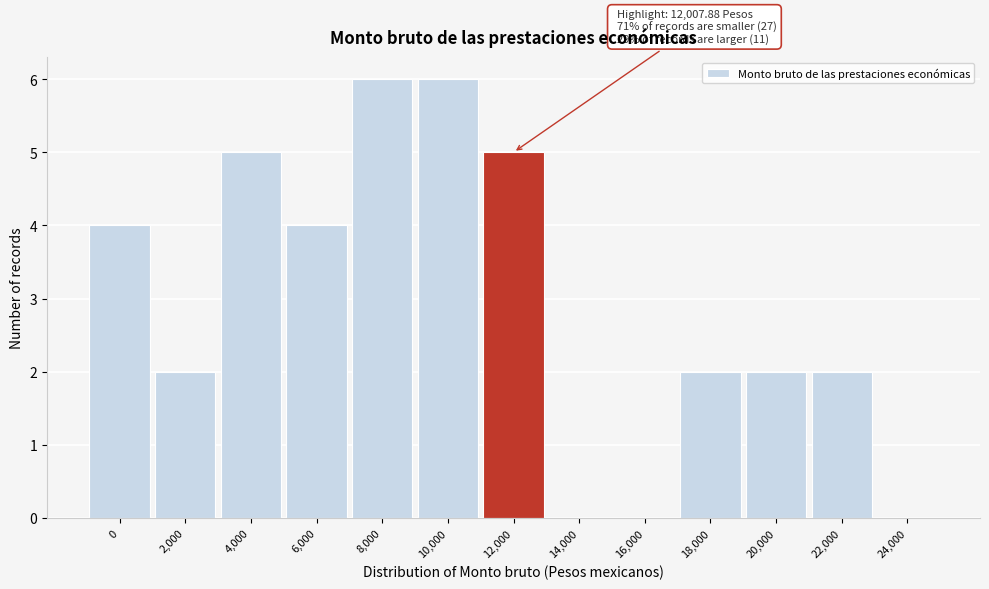

Reading left to right, extract all data points from this chart.

0=4	2,000=2	4,000=5	6,000=4	8,000=6	10,000=6	12,000=5	14,000=0	16,000=0	18,000=2	20,000=2	22,000=2	24,000=0